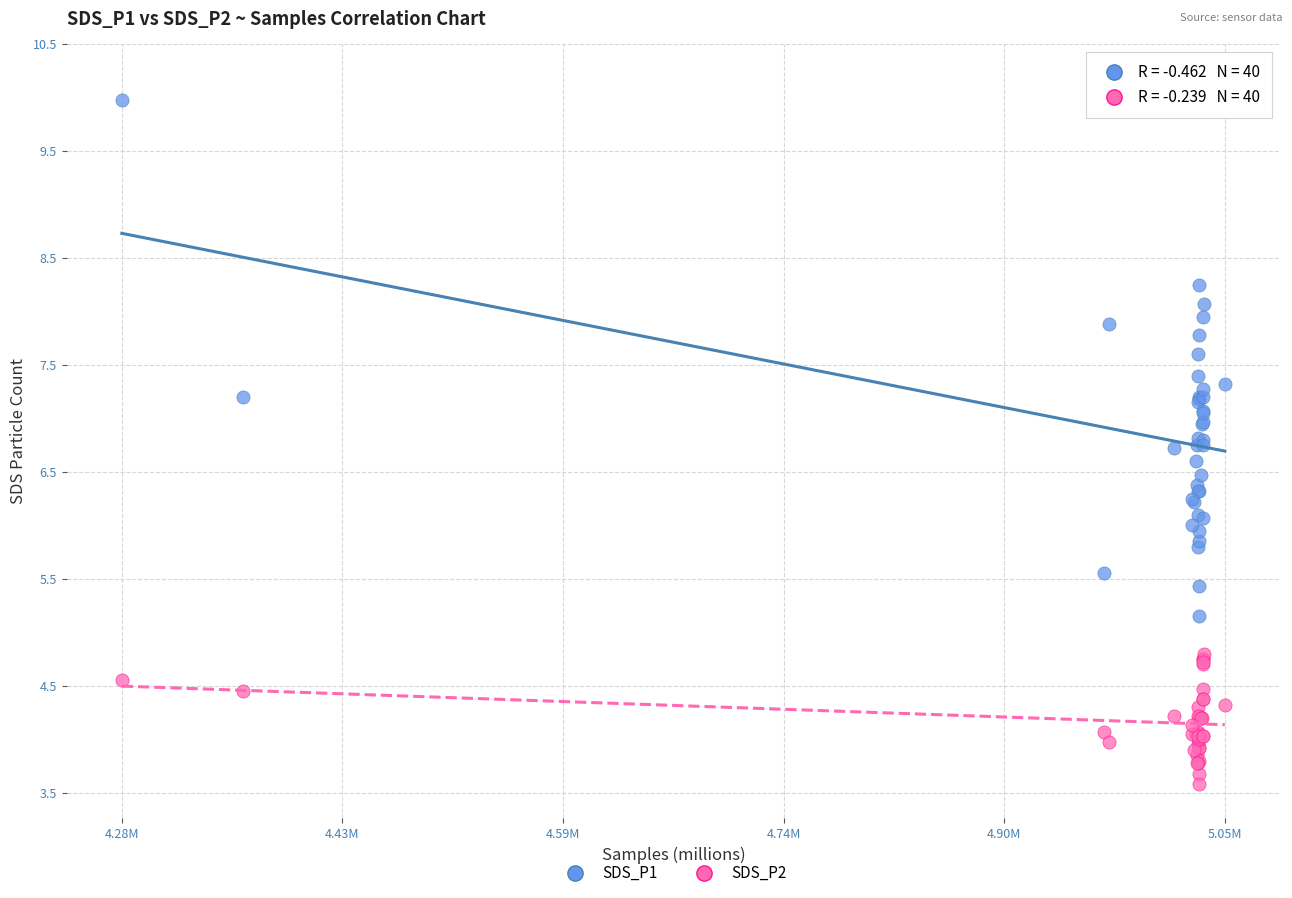

Which series contains the lowest Y value?

SDS_P2